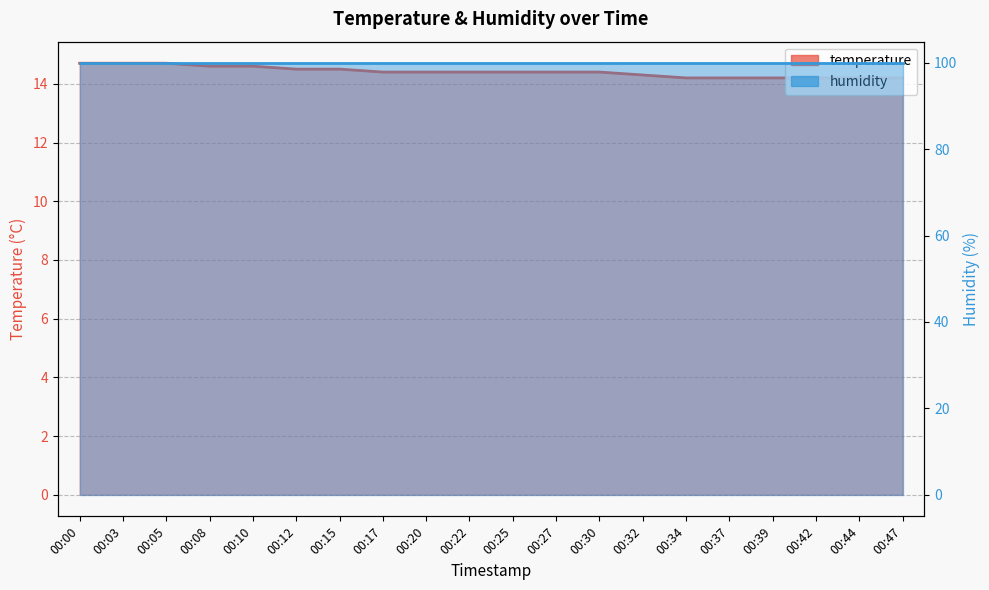

What is the value of the 11th point from the left?

14.4